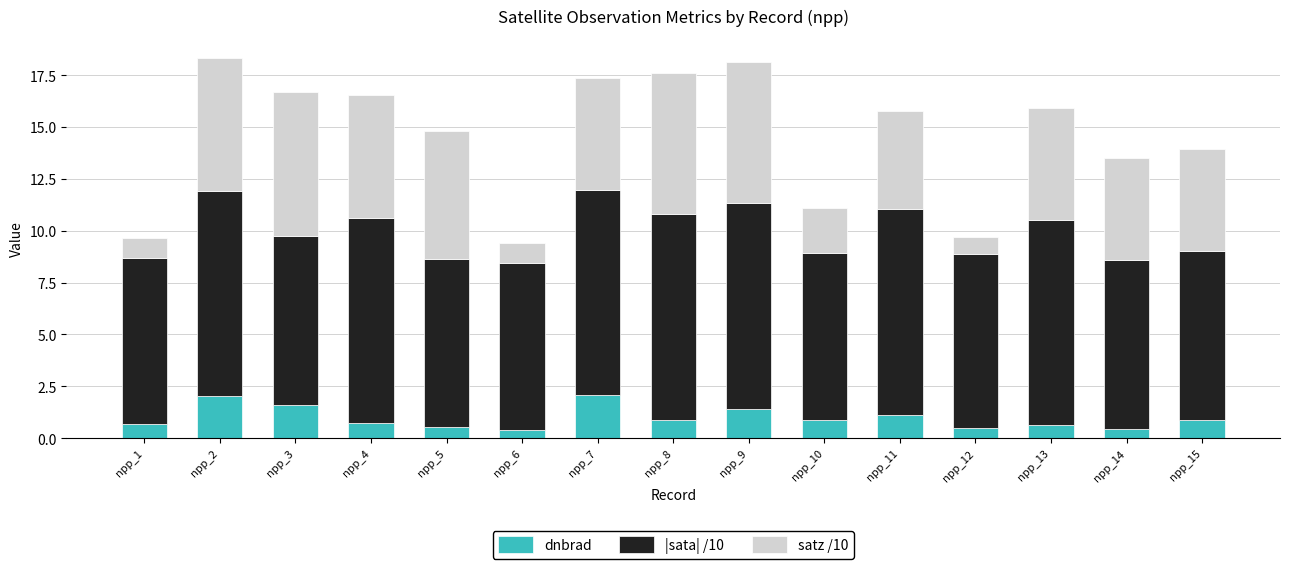

What is the sum of the dnbrad values at npp_9 and npp_2?

3.5